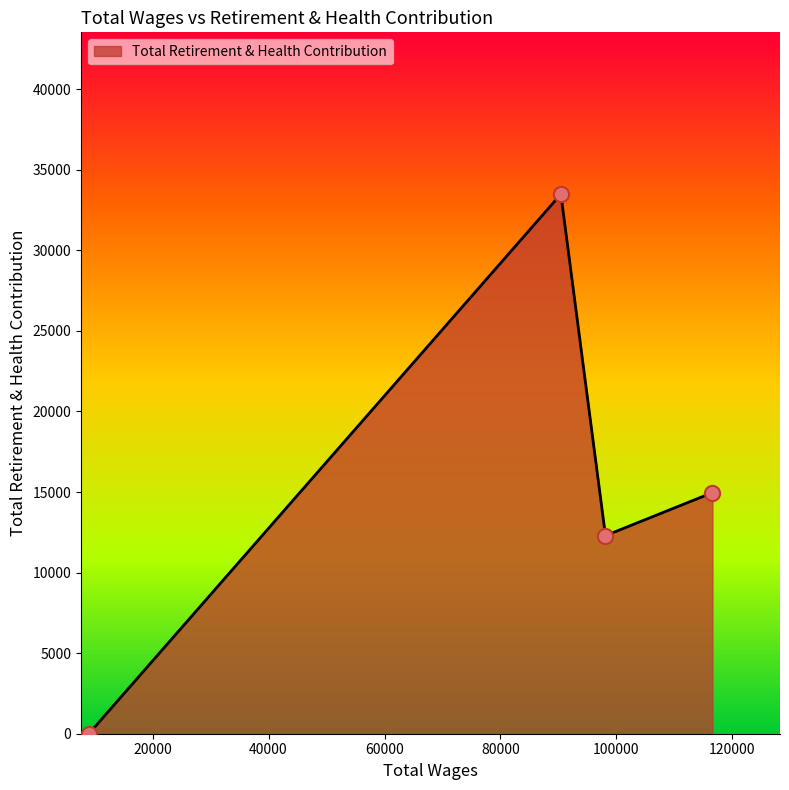

What is the greatest value displayed?

33482